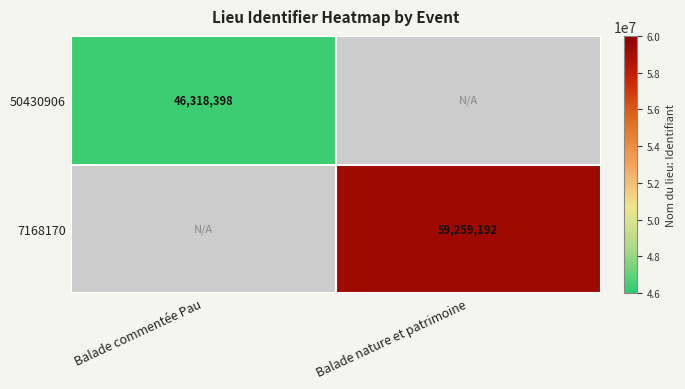

True or false: 7168170 has a value of 15421309 at Balade nature et patrimoine.

False